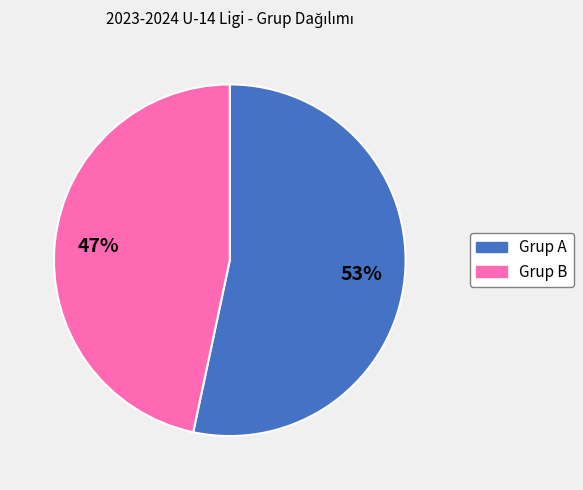

How many segments does this pie chart have?

2